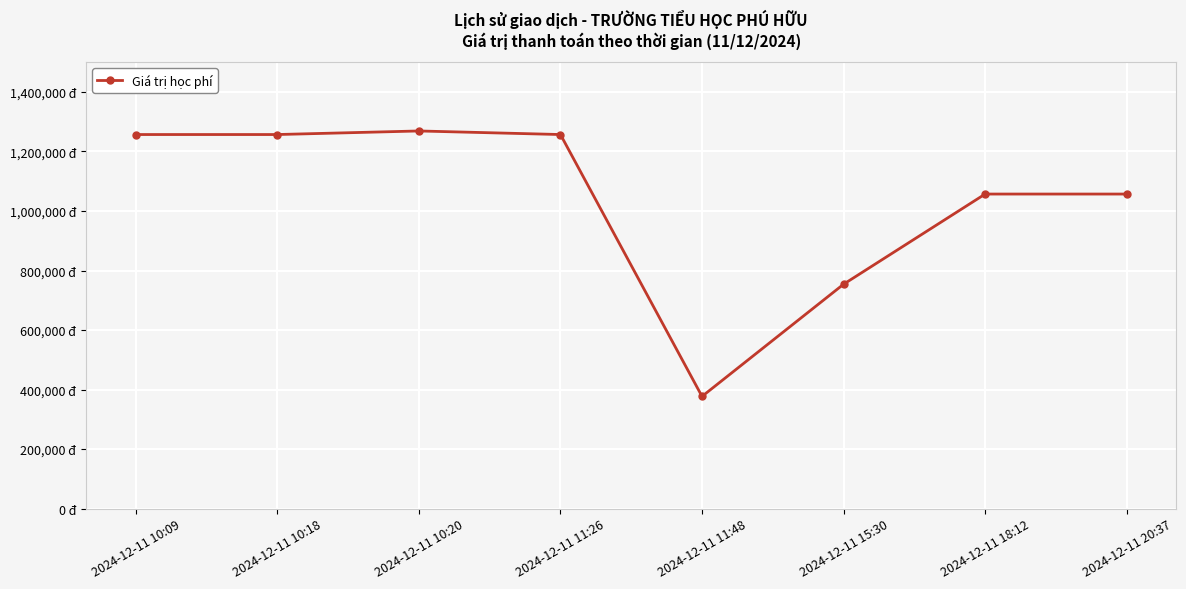

How many points are lower than both their immediate neighbors (excluding endpoints)?

1